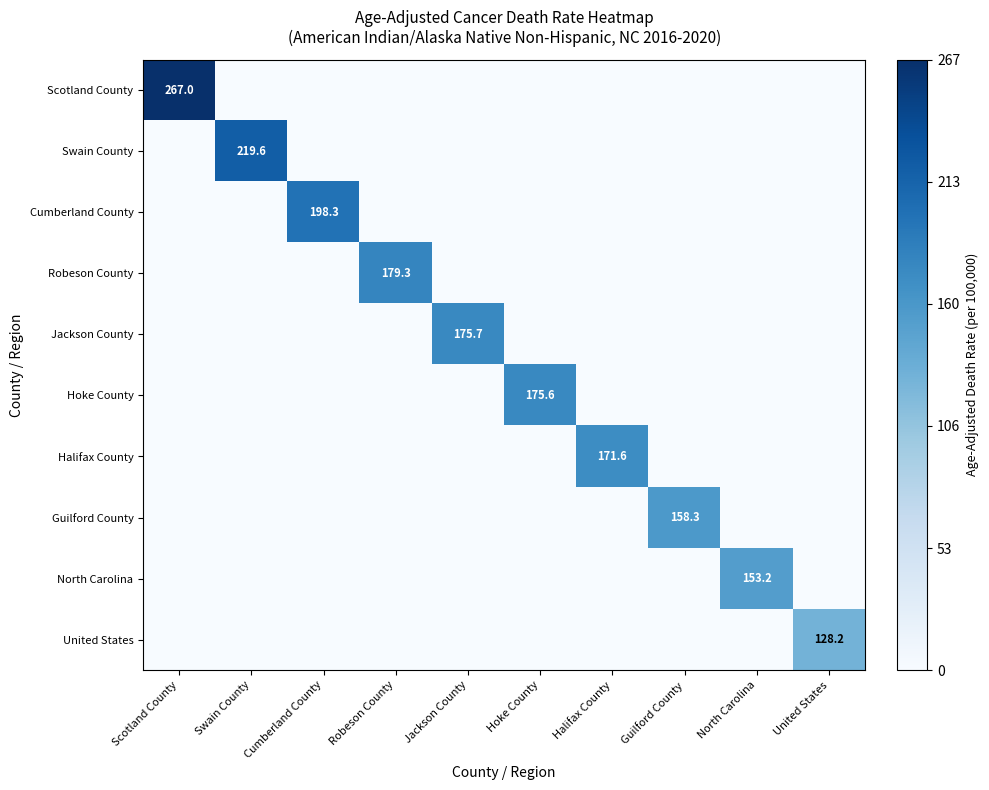

True or false: Scotland County has a value of 267.0 at Scotland County.

True